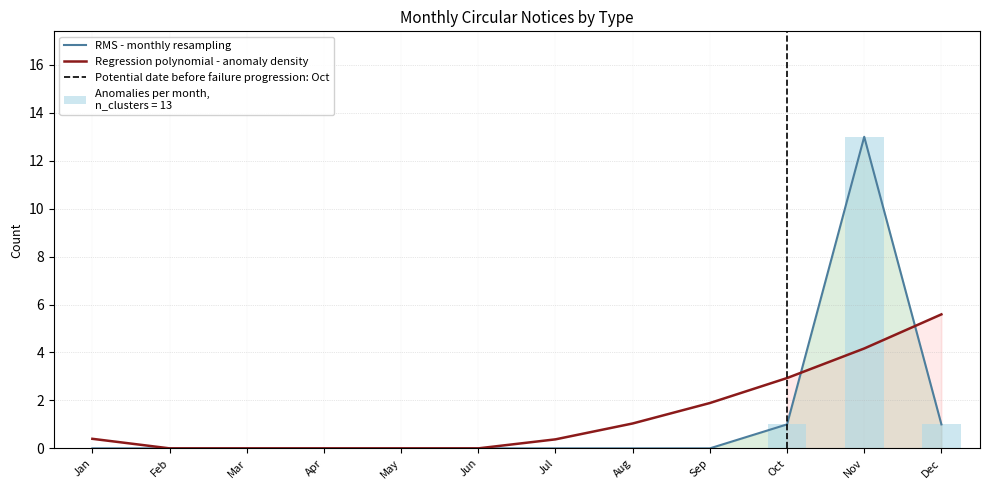

At which category is the sum across all series the highest?

Nov